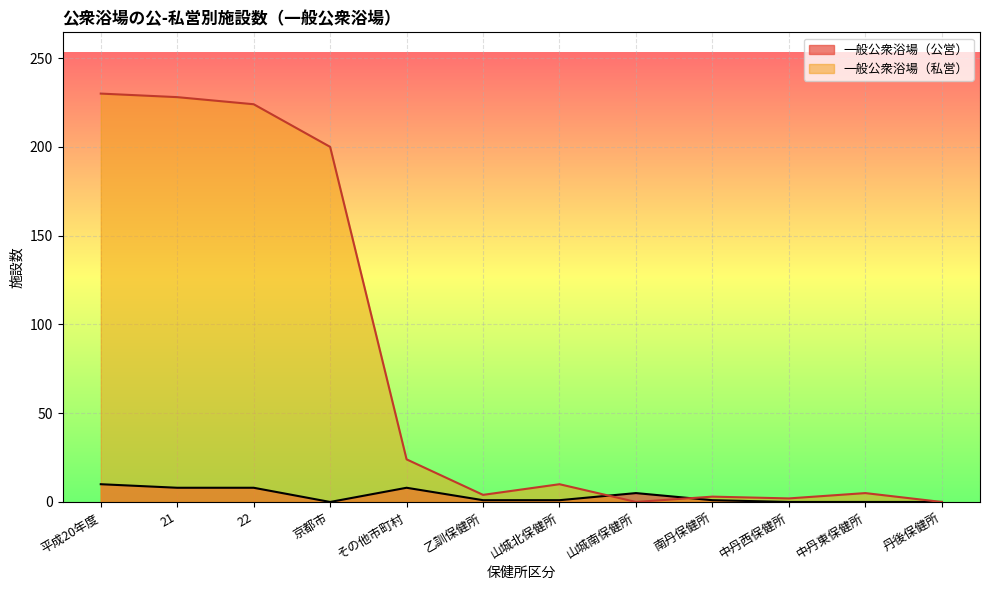

Rank the series by their maximum value, from highest to lowest.

一般公衆浴場（私営）, 一般公衆浴場（公営）